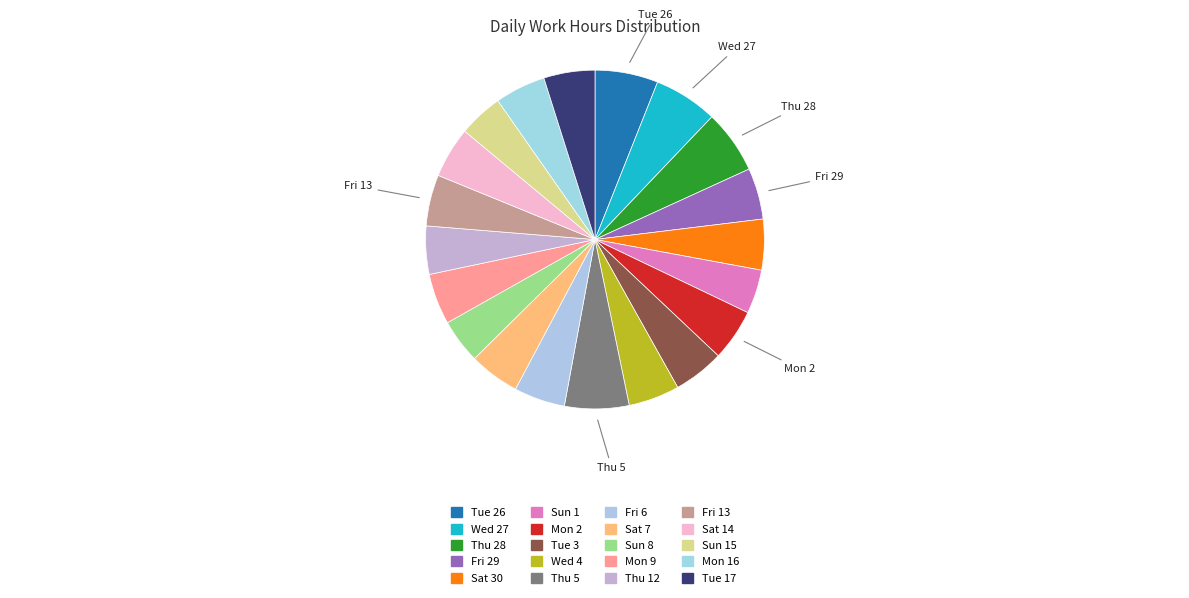

What is the smallest slice in the pie chart?

Sun 1